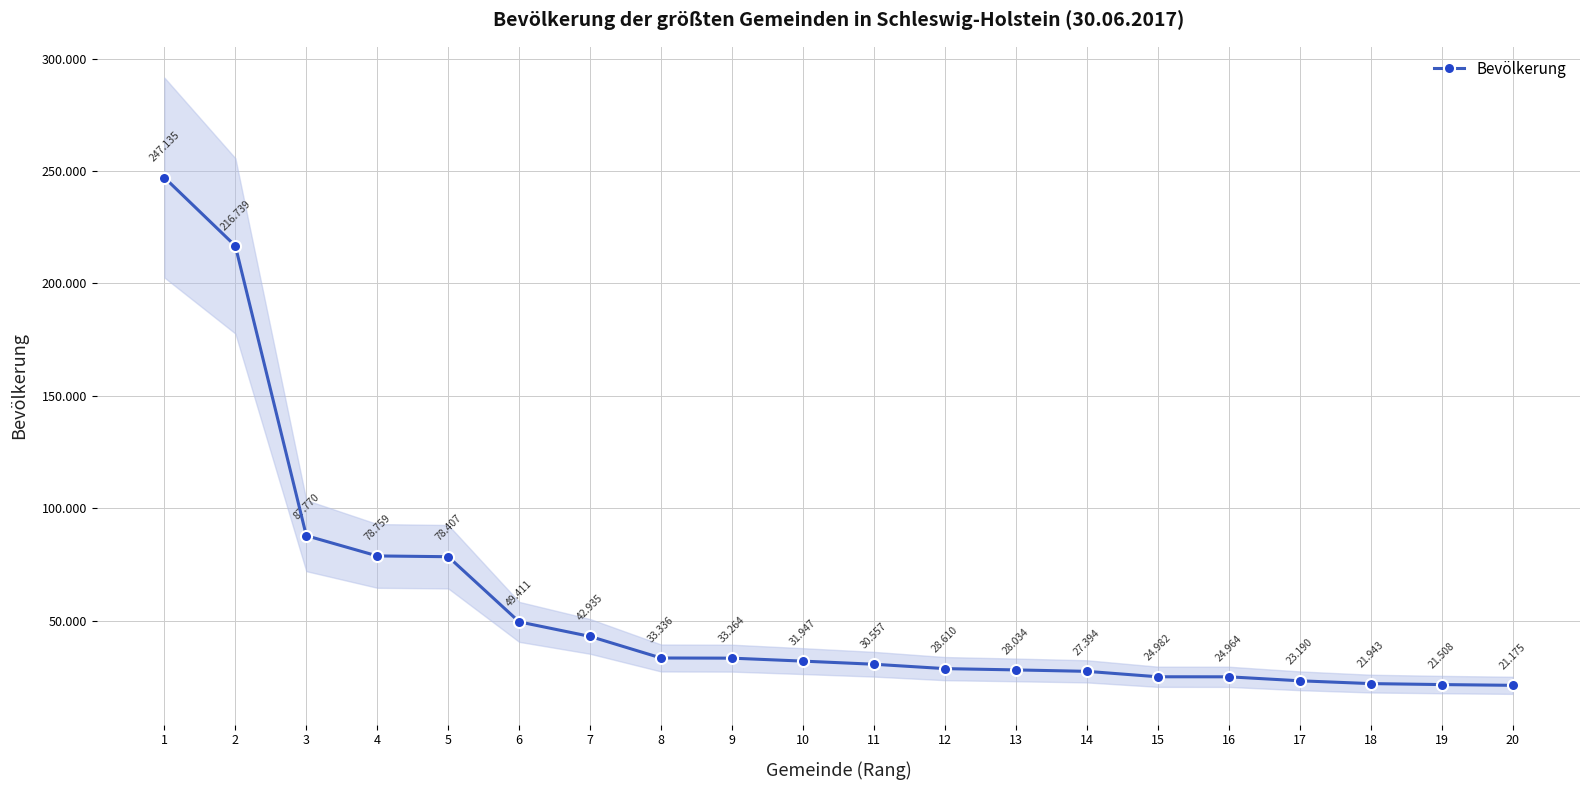

Which label corresponds to the smallest value in the chart?

20